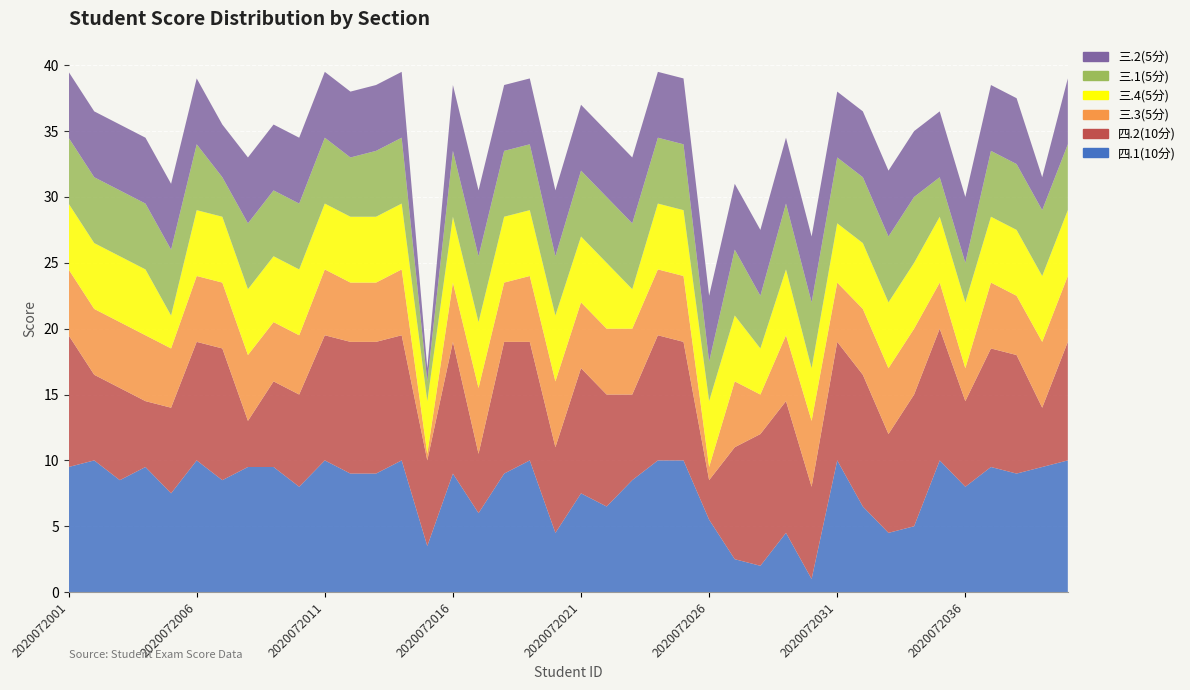

Reading left to right, extract all data points from this chart.

四.1(10分): 9.5	10.0	8.5	9.5	7.5	10.0	8.5	9.5	9.5	8.0	10.0	9.0	9.0	10.0	3.5	9.0	6.0	9.0	10.0	4.5	7.5	6.5	8.5	10.0	10.0	5.5	2.5	2.0	4.5	1.0	10.0	6.5	4.5	5.0	10.0	8.0	9.5	9.0	9.5	10.0
四.2(10分): 10.0	6.5	7.0	5.0	6.5	9.0	10.0	3.5	6.5	7.0	9.5	10.0	10.0	9.5	6.5	10.0	4.5	10.0	9.0	6.5	9.5	8.5	6.5	9.5	9.0	3.0	8.5	10.0	10.0	7.0	9.0	10.0	7.5	10.0	10.0	6.5	9.0	9.0	4.5	9.0
三.3(5分): 5.0	5.0	5.0	5.0	4.5	5.0	5.0	5.0	4.5	4.5	5.0	4.5	4.5	5.0	0.5	4.5	5.0	4.5	5.0	5.0	5.0	5.0	5.0	5.0	5.0	1.0	5.0	3.0	5.0	5.0	4.5	5.0	5.0	5.0	3.5	2.5	5.0	4.5	5.0	5.0
三.4(5分): 5.0	5.0	5.0	5.0	2.5	5.0	5.0	5.0	5.0	5.0	5.0	5.0	5.0	5.0	4.0	5.0	5.0	5.0	5.0	5.0	5.0	5.0	3.0	5.0	5.0	5.0	5.0	3.5	5.0	4.0	4.5	5.0	5.0	5.0	5.0	5.0	5.0	5.0	5.0	5.0
三.1(5分): 5.0	5.0	5.0	5.0	5.0	5.0	3.0	5.0	5.0	5.0	5.0	4.5	5.0	5.0	1.5	5.0	5.0	5.0	5.0	4.5	5.0	5.0	5.0	5.0	5.0	3.0	5.0	4.0	5.0	5.0	5.0	5.0	5.0	5.0	3.0	3.0	5.0	5.0	5.0	5.0
三.2(5分): 5.0	5.0	5.0	5.0	5.0	5.0	4.0	5.0	5.0	5.0	5.0	5.0	5.0	5.0	1.0	5.0	5.0	5.0	5.0	5.0	5.0	5.0	5.0	5.0	5.0	5.0	5.0	5.0	5.0	5.0	5.0	5.0	5.0	5.0	5.0	5.0	5.0	5.0	2.5	5.0